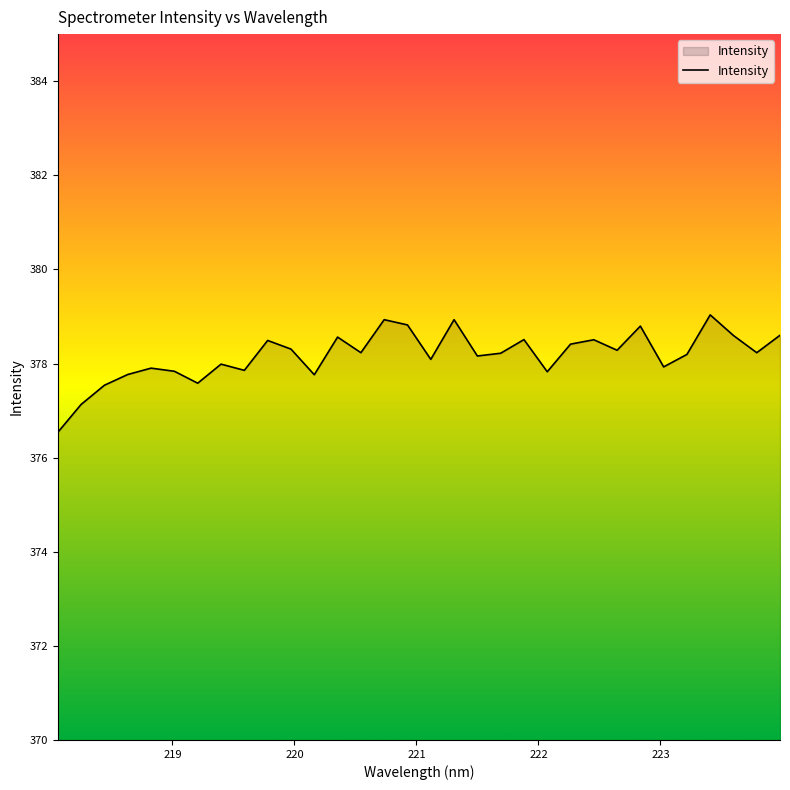

What is the difference between the maximum and minimum values?

2.5